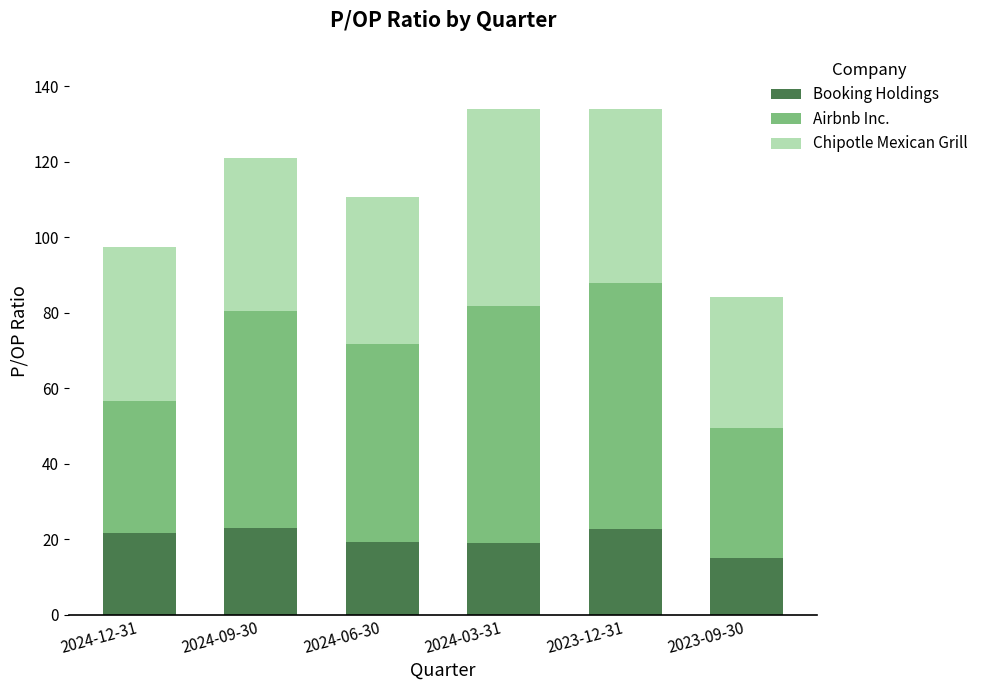

What is the average value of the Booking Holdings series?

20.2